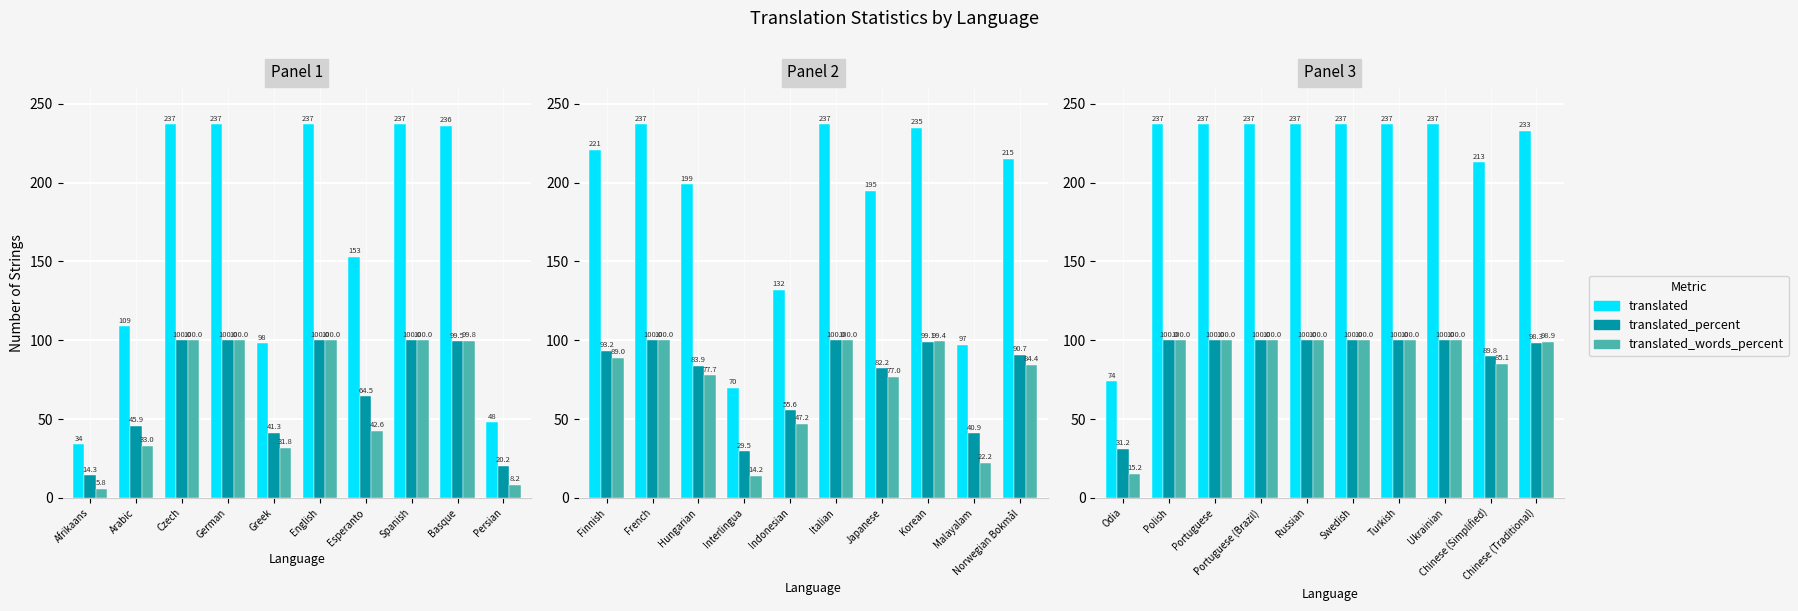

True or false: translated_words_percent has a value of 41.7 at Ukrainian.

False